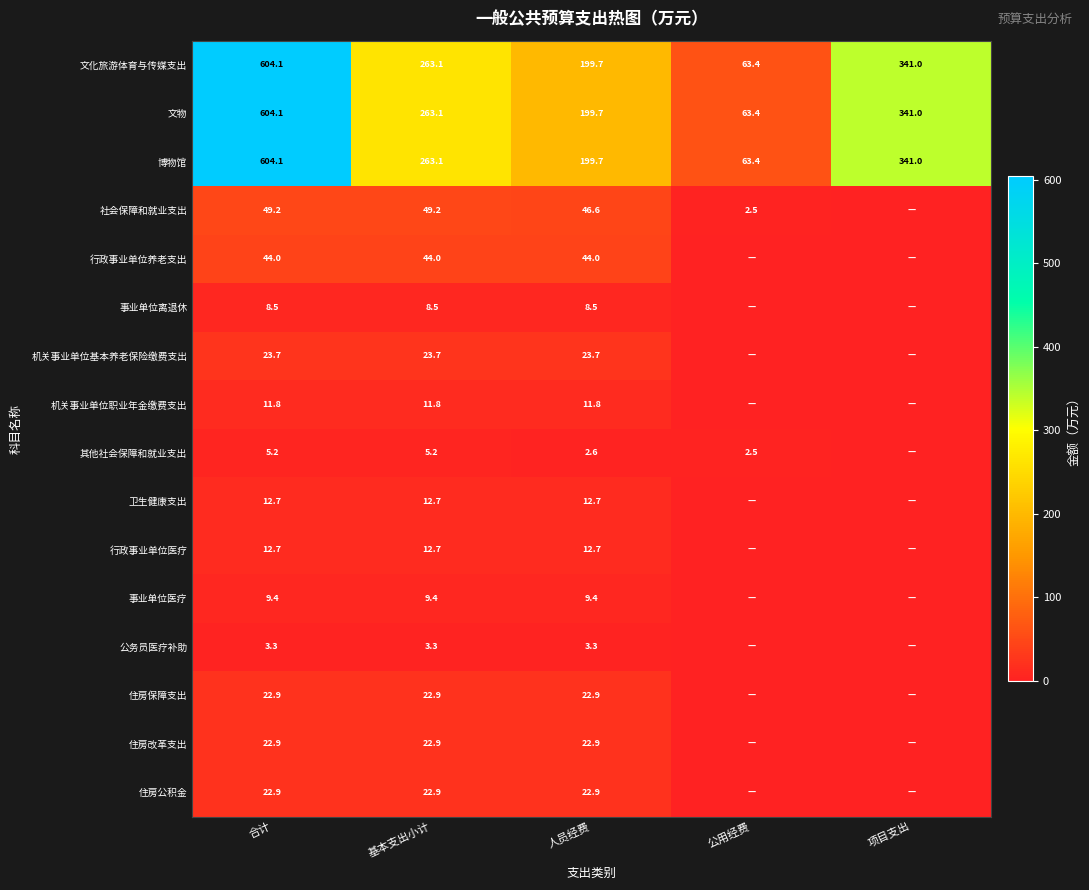

The value of 博物馆 at 基本支出小计 is 263.1. True or false?

True